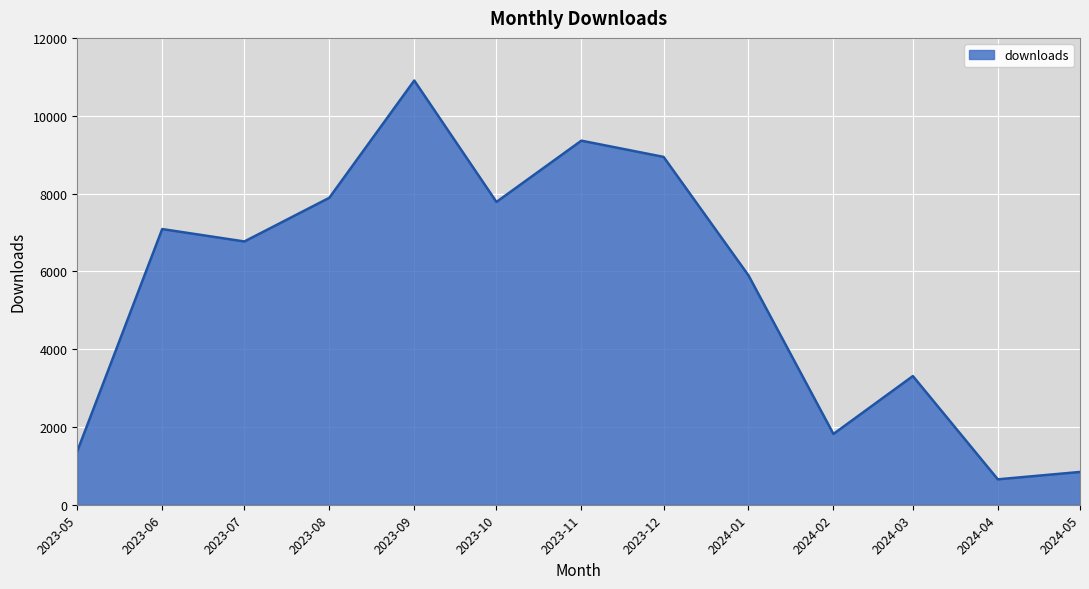

What value does the data have at 2024-05, to the nearest 50?

850